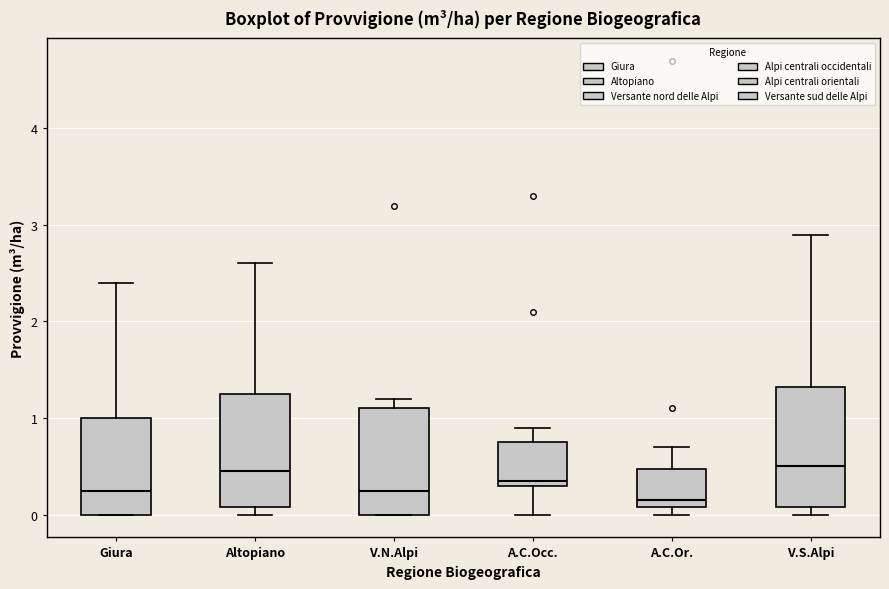

Reading left to right, transcribe this box plot: for each box, give where its median line is, the range the box spans, and where its two whiskers end, as read against the y-axis. The values are not printed on the chart, so give them approximately, as read against the axis.

Giura: median 0.3, box 0.0 to 1.0, whiskers 0.0 to 2.4
Altopiano: median 0.5, box 0.1 to 1.3, whiskers 0.0 to 2.6
V.N.Alpi: median 0.3, box 0.0 to 1.1, whiskers 0.0 to 1.2
A.C.Occ.: median 0.4, box 0.3 to 0.8, whiskers 0.0 to 0.9
A.C.Or.: median 0.2, box 0.1 to 0.5, whiskers 0.0 to 0.7
V.S.Alpi: median 0.5, box 0.1 to 1.3, whiskers 0.0 to 2.9